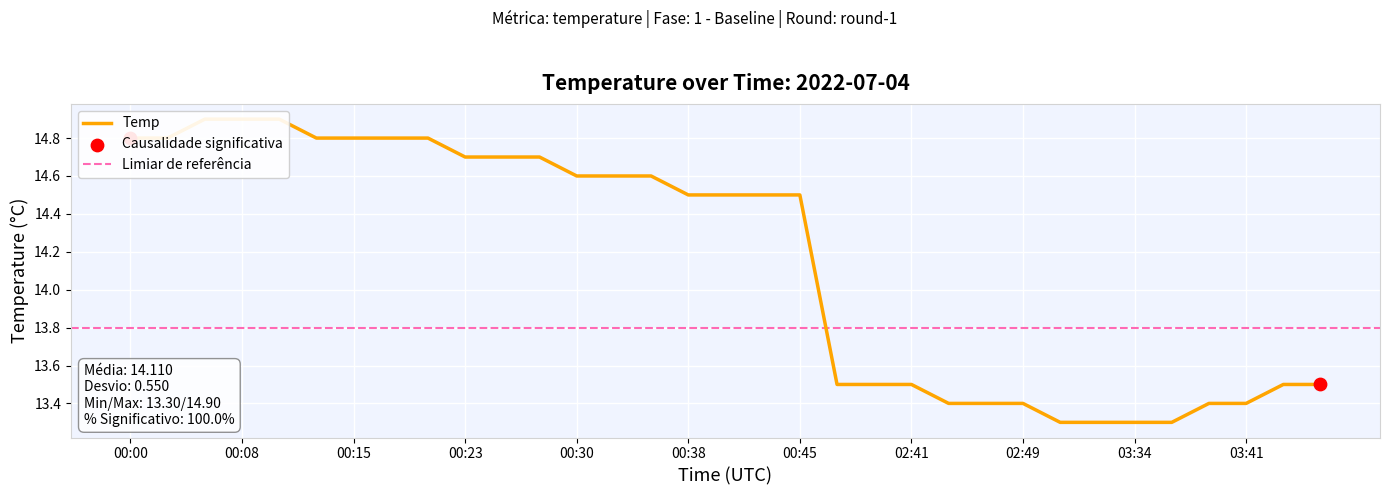

What is the change in value from 02:46 to 03:31?

-0.1